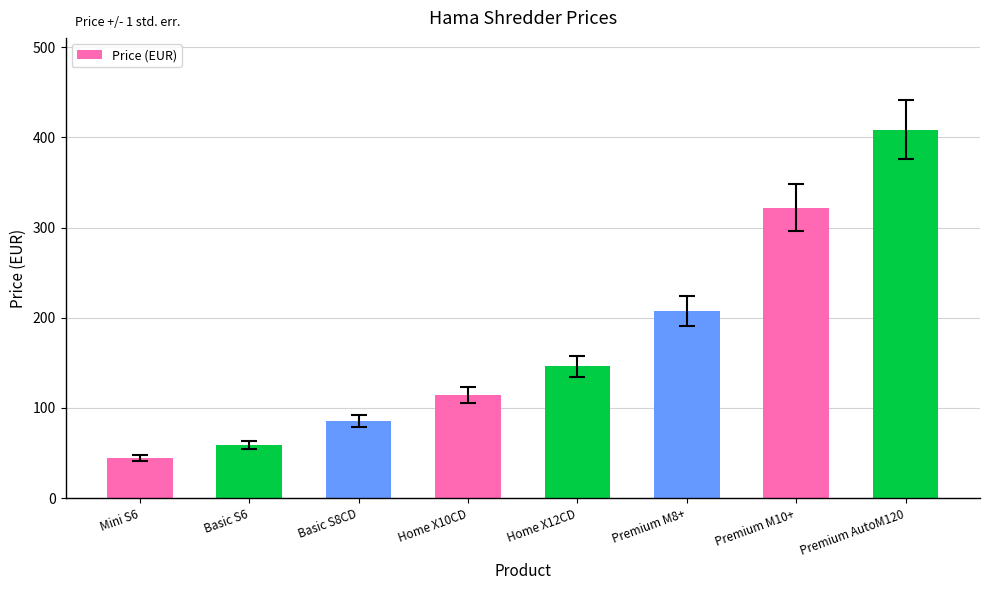

What is the value of the 1st bar from the left?

44.1